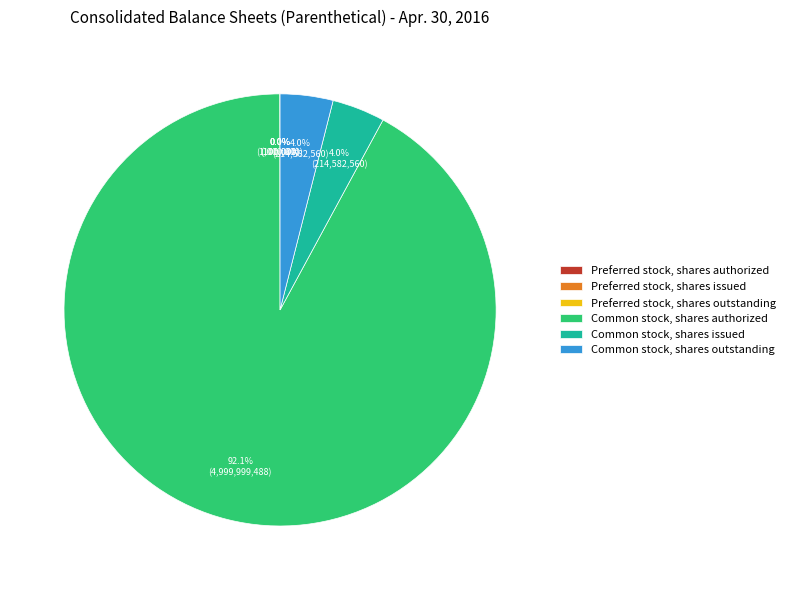

Is it true that Common stock, shares authorized is 99% of the pie?

False